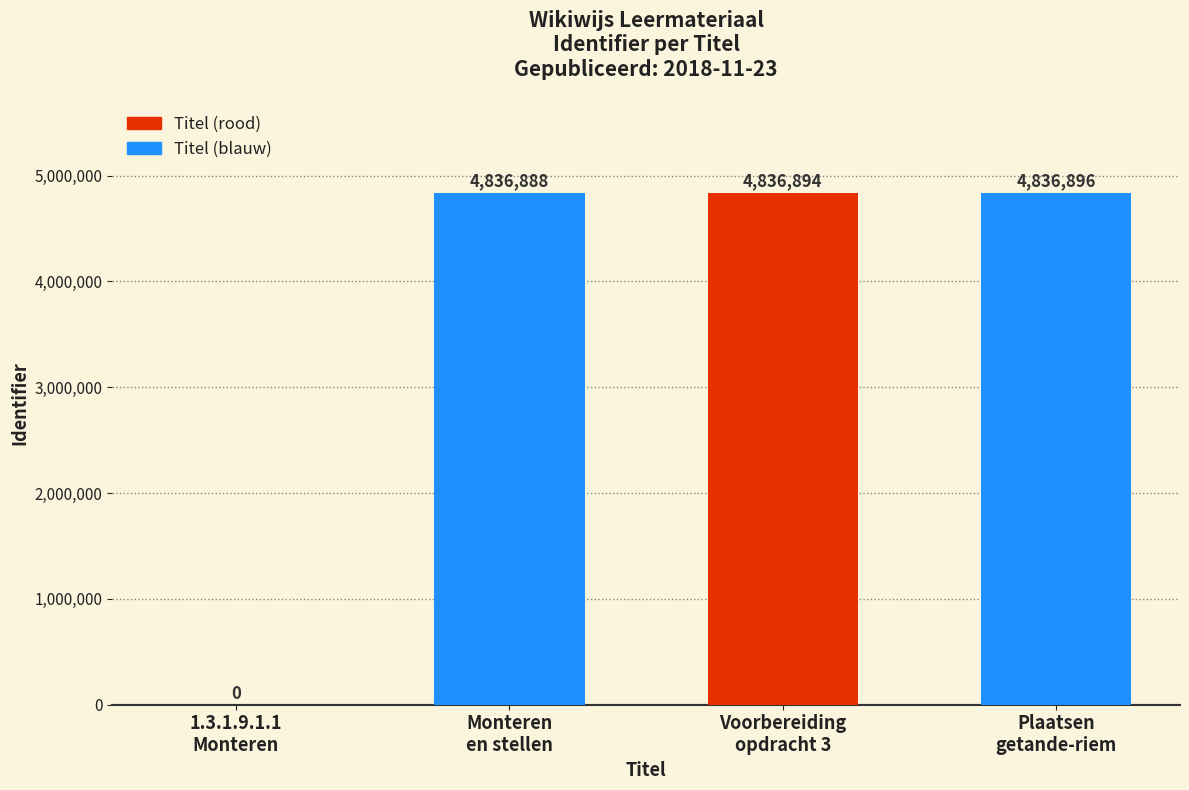

Reading left to right, transcribe all the data shown in this chart.

0	4836888	4836894	4836896